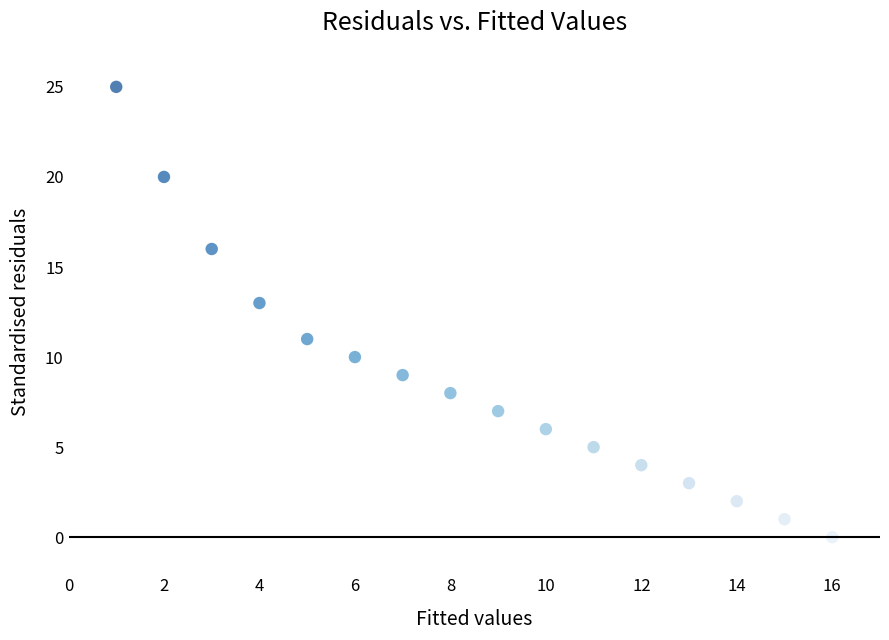

What is the range of X values (max minus min)?

15